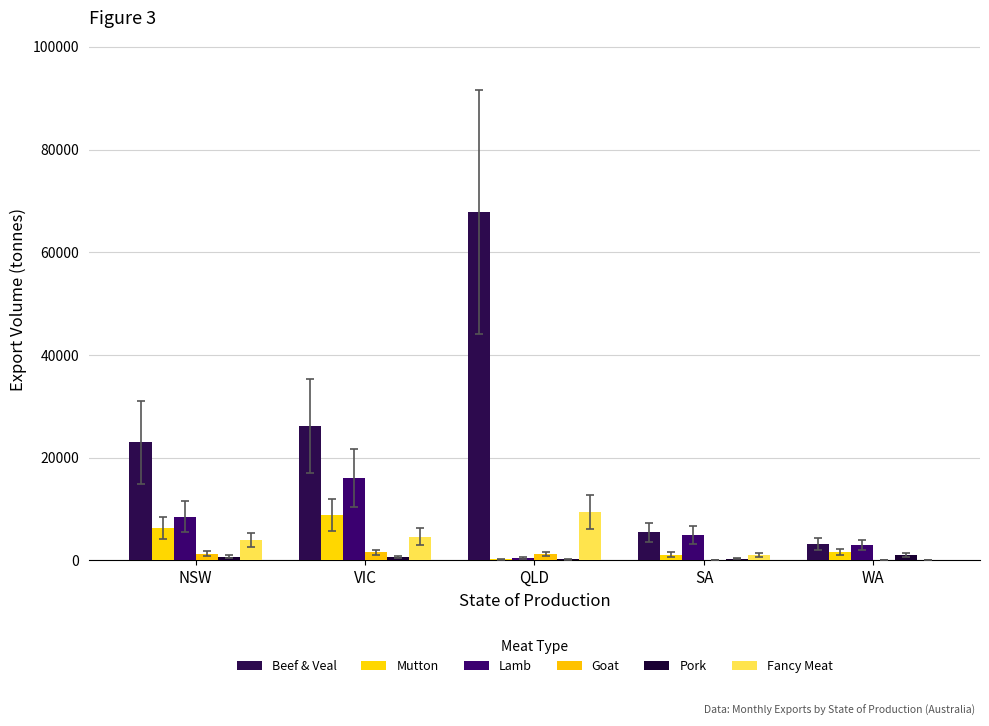

Rank the categories by Pork value from lowest to highest.

QLD, SA, VIC, NSW, WA